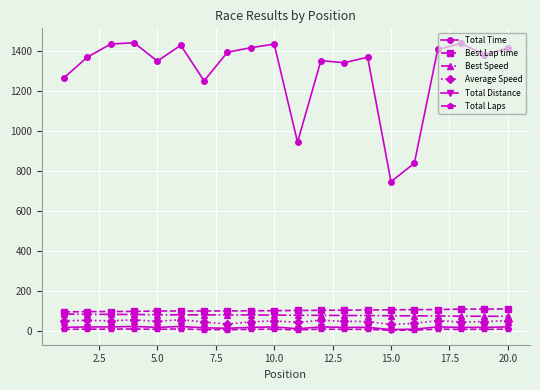

How many data points in Average Speed are less than 47?

8